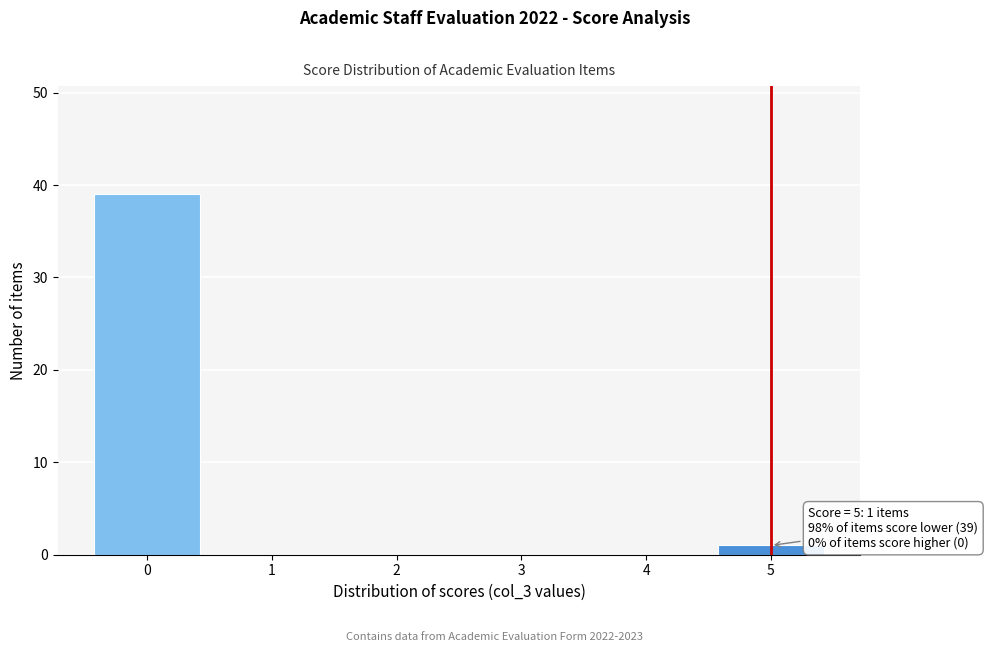

Reading left to right, list all the values displayed in this chart.

0=39	1=0	2=0	3=0	4=0	5=1